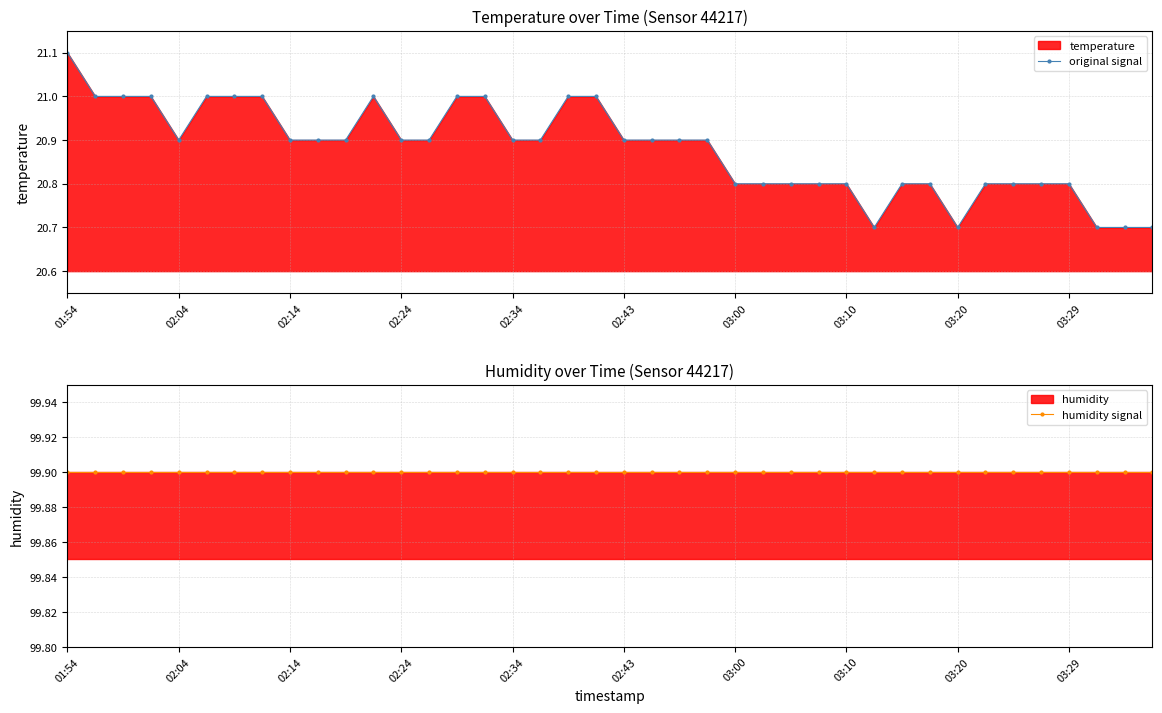

Which category has the highest value in the original signal series?

01:54